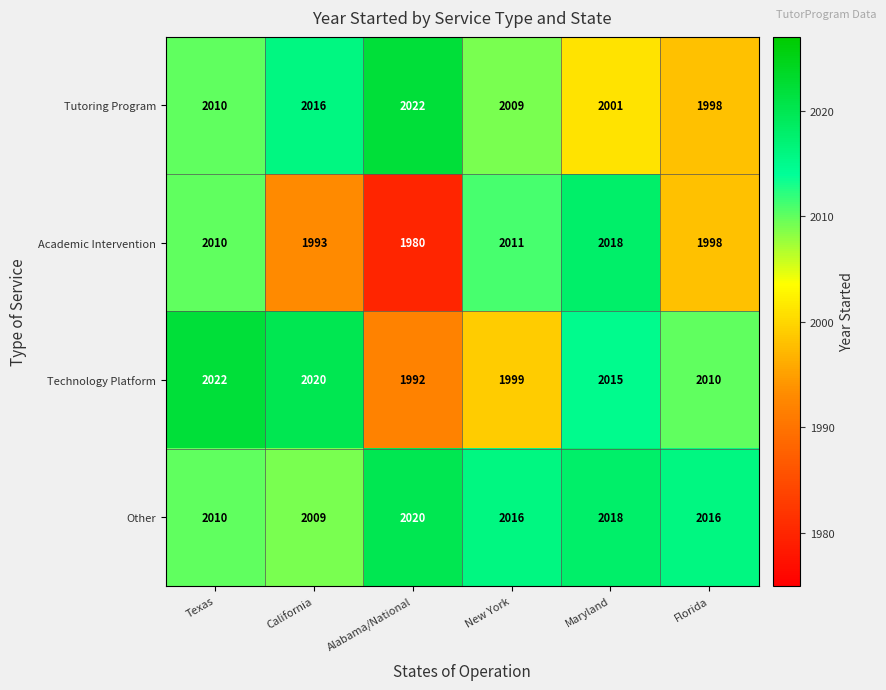

Which series has the widest spread of values?

Academic Intervention